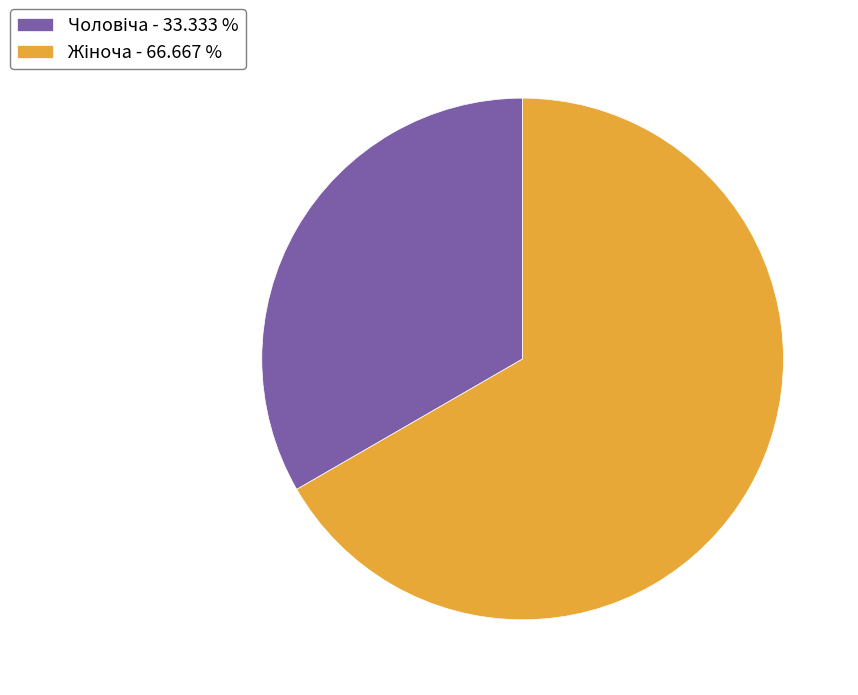

Is there any slice that represents more than half of the pie?

Yes